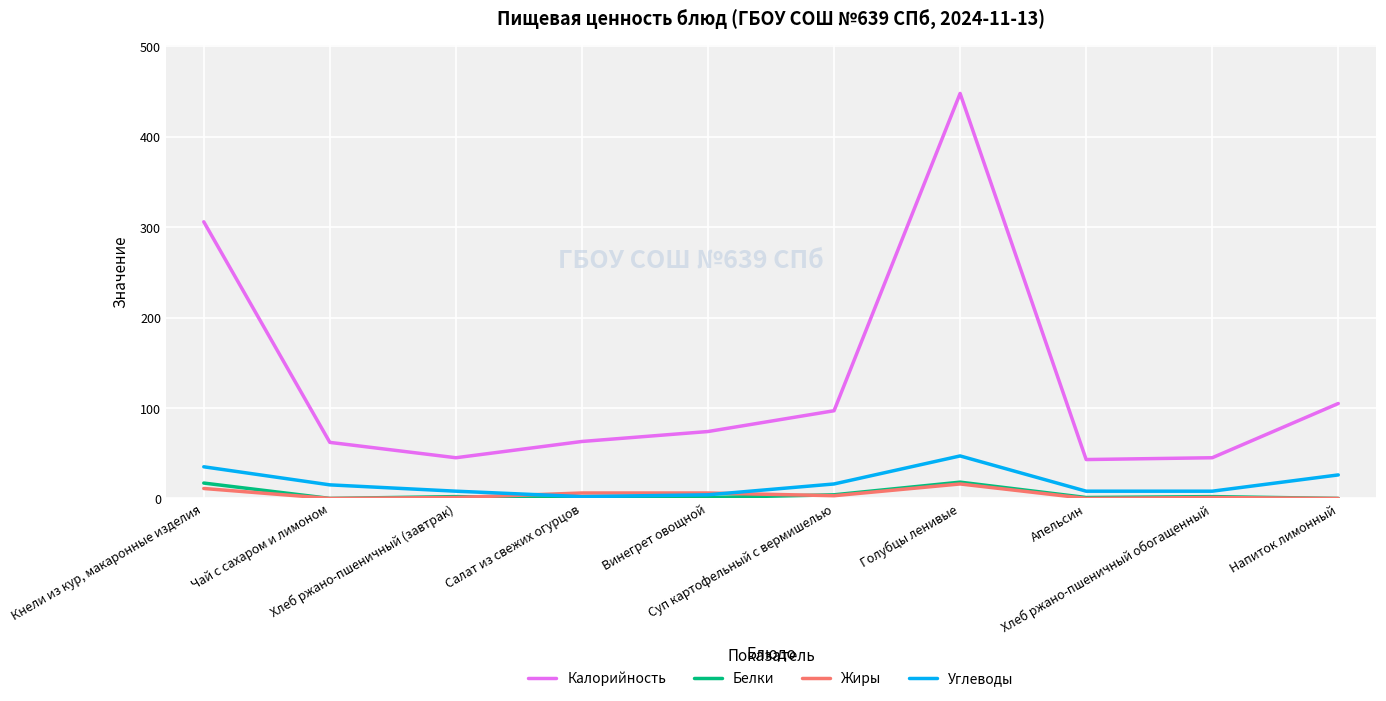

Which series changed the most between Хлеб ржано-пшеничный обогащенный and Напиток лимонный?

Калорийность